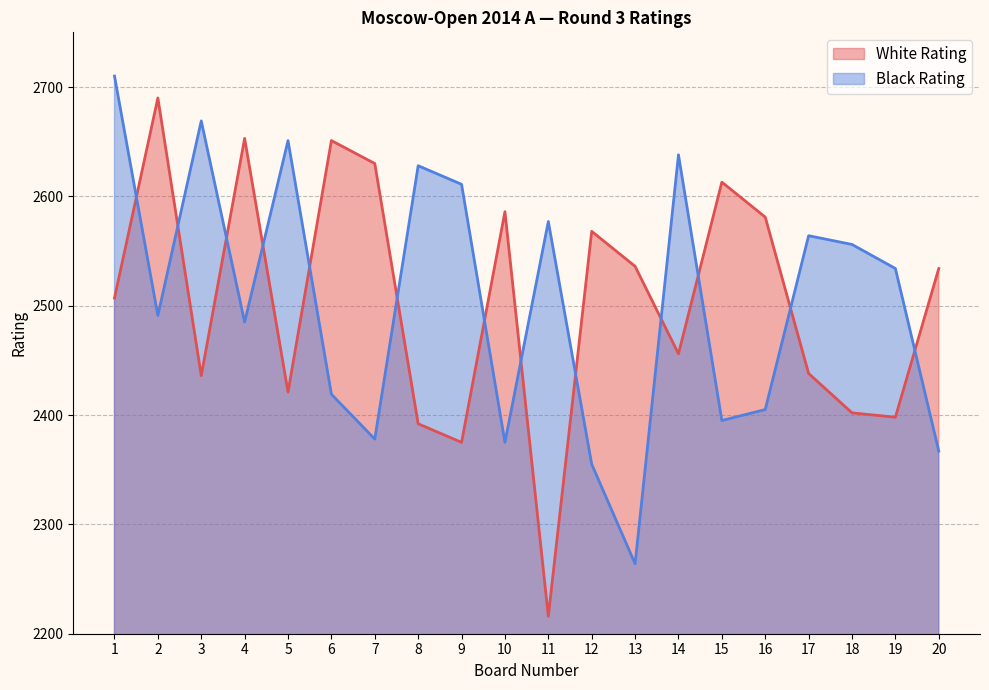

What is the maximum value shown in the chart?

2710